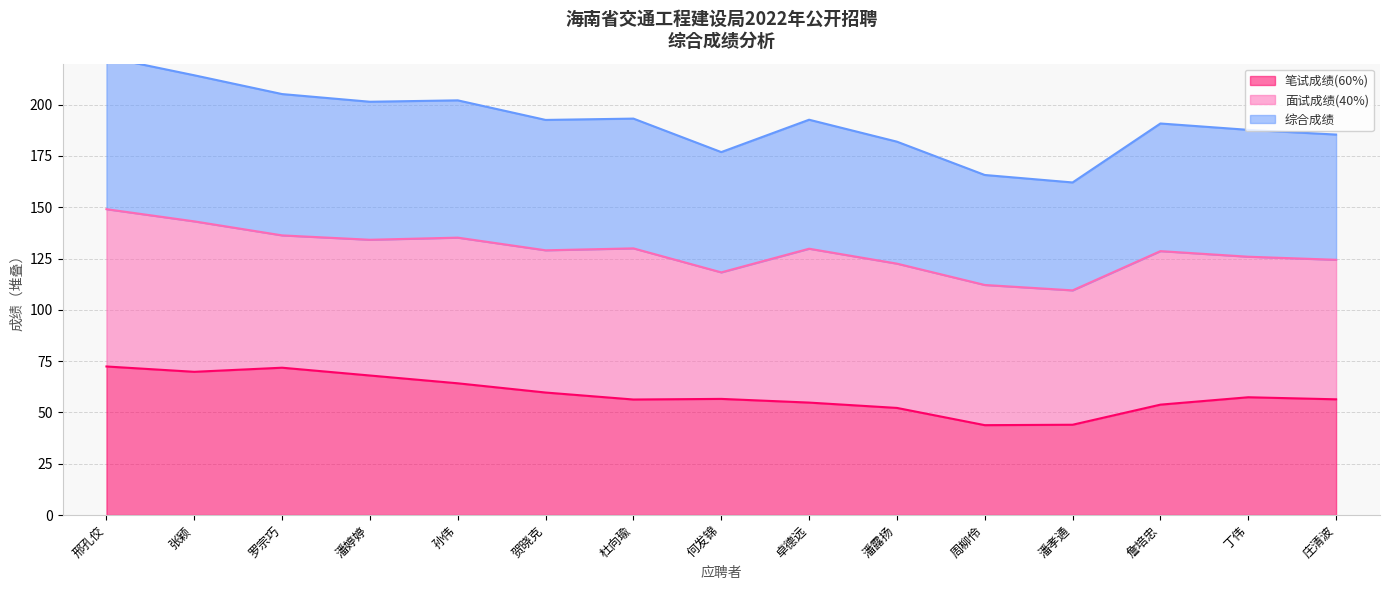

Does the chart have visible grid lines?

Yes